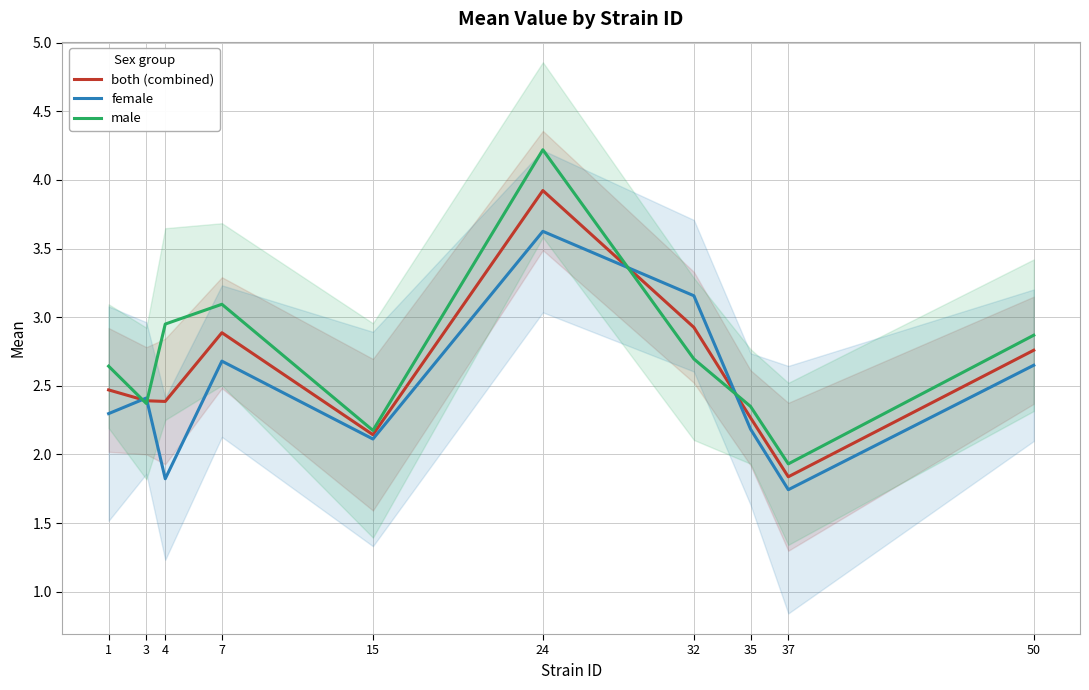

How many data points in female are above 2?

8